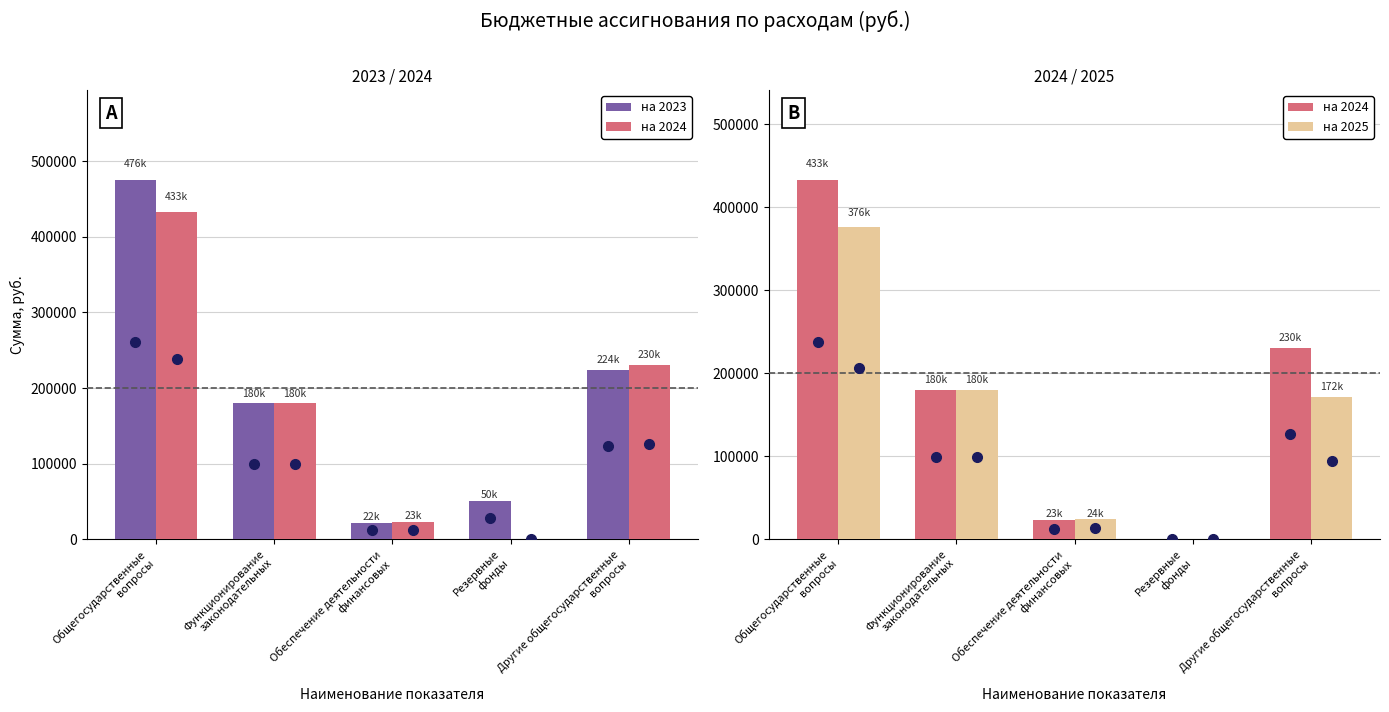

Is it true that на 2025 equals 171836 at Другие общегосударственные
вопросы?

True